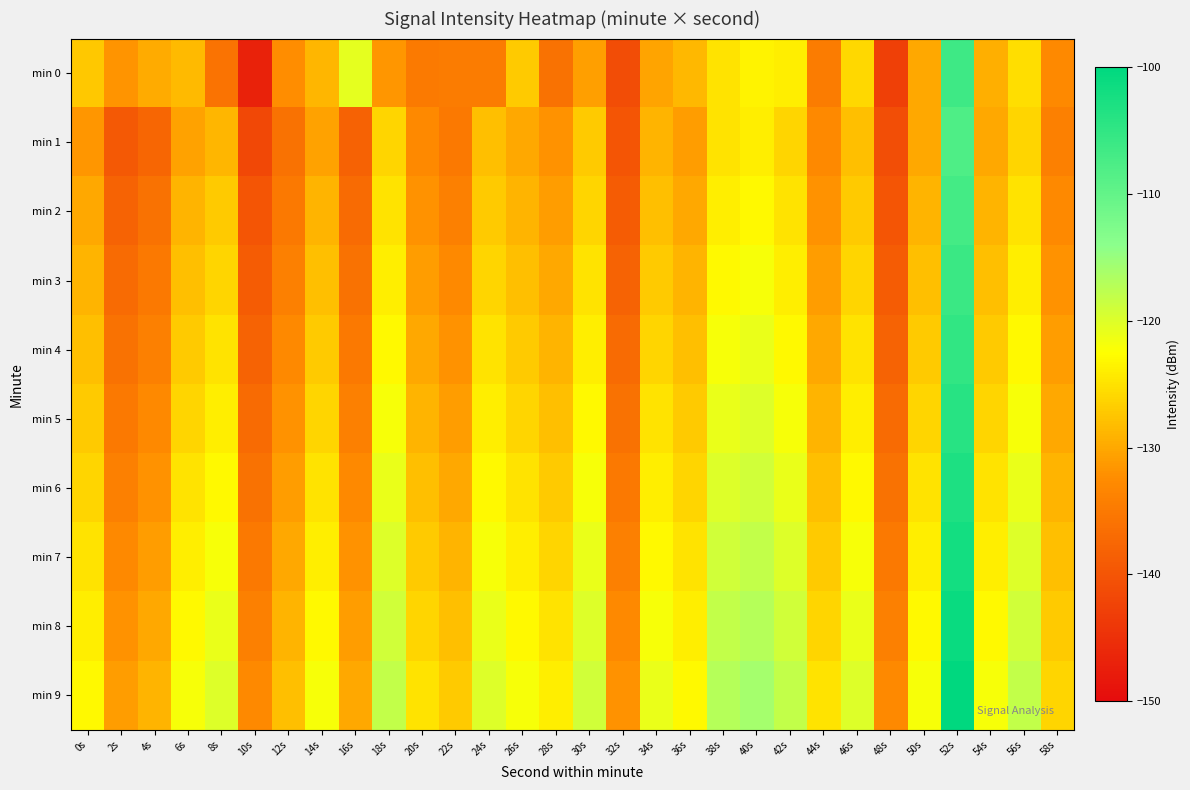

Reading left to right, list all the values displayed in this chart.

min 0: 0s=-127.3	2s=-131.8	4s=-129.7	6s=-128.4	8s=-135.9	10s=-146.9	12s=-132.4	14s=-128.8	16s=-120.7	18s=-131.5	20s=-134.9	22s=-134.6	24s=-134.7	26s=-127.1	28s=-136.0	30s=-130.8	32s=-141.1	34s=-130.3	36s=-128.6	38s=-124.9	40s=-123.5	42s=-123.9	44s=-134.6	46s=-125.9	48s=-143.0	50s=-130.0	52s=-106.3	54s=-129.4	56s=-125.2	58s=-133.0
min 1: 0s=-131.5	2s=-139.4	4s=-137.7	6s=-130.6	8s=-128.7	10s=-141.6	12s=-136.0	14s=-130.6	16s=-138.3	18s=-126.0	20s=-133.0	22s=-135.0	24s=-128.0	26s=-130.0	28s=-132.0	30s=-127.0	32s=-140.0	34s=-129.0	36s=-131.0	38s=-125.0	40s=-124.0	42s=-126.0	44s=-133.0	46s=-128.0	48s=-141.0	50s=-130.0	52s=-108.0	54s=-130.0	56s=-126.0	58s=-134.0
min 2: 0s=-130.0	2s=-138.0	4s=-136.0	6s=-129.0	8s=-127.0	10s=-140.0	12s=-135.0	14s=-129.0	16s=-137.0	18s=-125.0	20s=-132.0	22s=-134.0	24s=-127.0	26s=-129.0	28s=-131.0	30s=-126.0	32s=-139.0	34s=-128.0	36s=-130.0	38s=-124.0	40s=-123.0	42s=-125.0	44s=-132.0	46s=-127.0	48s=-140.0	50s=-129.0	52s=-107.0	54s=-129.0	56s=-125.0	58s=-133.0
min 3: 0s=-129.0	2s=-137.0	4s=-135.0	6s=-128.0	8s=-126.0	10s=-139.0	12s=-134.0	14s=-128.0	16s=-136.0	18s=-124.0	20s=-131.0	22s=-133.0	24s=-126.0	26s=-128.0	28s=-130.0	30s=-125.0	32s=-138.0	34s=-127.0	36s=-129.0	38s=-123.0	40s=-122.0	42s=-124.0	44s=-131.0	46s=-126.0	48s=-139.0	50s=-128.0	52s=-106.0	54s=-128.0	56s=-124.0	58s=-132.0
min 4: 0s=-128.0	2s=-136.0	4s=-134.0	6s=-127.0	8s=-125.0	10s=-138.0	12s=-133.0	14s=-127.0	16s=-135.0	18s=-123.0	20s=-130.0	22s=-132.0	24s=-125.0	26s=-127.0	28s=-129.0	30s=-124.0	32s=-137.0	34s=-126.0	36s=-128.0	38s=-122.0	40s=-121.0	42s=-123.0	44s=-130.0	46s=-125.0	48s=-138.0	50s=-127.0	52s=-105.0	54s=-127.0	56s=-123.0	58s=-131.0
min 5: 0s=-127.0	2s=-135.0	4s=-133.0	6s=-126.0	8s=-124.0	10s=-137.0	12s=-132.0	14s=-126.0	16s=-134.0	18s=-122.0	20s=-129.0	22s=-131.0	24s=-124.0	26s=-126.0	28s=-128.0	30s=-123.0	32s=-136.0	34s=-125.0	36s=-127.0	38s=-121.0	40s=-120.0	42s=-122.0	44s=-129.0	46s=-124.0	48s=-137.0	50s=-126.0	52s=-104.0	54s=-126.0	56s=-122.0	58s=-130.0
min 6: 0s=-126.0	2s=-134.0	4s=-132.0	6s=-125.0	8s=-123.0	10s=-136.0	12s=-131.0	14s=-125.0	16s=-133.0	18s=-121.0	20s=-128.0	22s=-130.0	24s=-123.0	26s=-125.0	28s=-127.0	30s=-122.0	32s=-135.0	34s=-124.0	36s=-126.0	38s=-120.0	40s=-119.0	42s=-121.0	44s=-128.0	46s=-123.0	48s=-136.0	50s=-125.0	52s=-103.0	54s=-125.0	56s=-121.0	58s=-129.0
min 7: 0s=-125.0	2s=-133.0	4s=-131.0	6s=-124.0	8s=-122.0	10s=-135.0	12s=-130.0	14s=-124.0	16s=-132.0	18s=-120.0	20s=-127.0	22s=-129.0	24s=-122.0	26s=-124.0	28s=-126.0	30s=-121.0	32s=-134.0	34s=-123.0	36s=-125.0	38s=-119.0	40s=-118.0	42s=-120.0	44s=-127.0	46s=-122.0	48s=-135.0	50s=-124.0	52s=-102.0	54s=-124.0	56s=-120.0	58s=-128.0
min 8: 0s=-124.0	2s=-132.0	4s=-130.0	6s=-123.0	8s=-121.0	10s=-134.0	12s=-129.0	14s=-123.0	16s=-131.0	18s=-119.0	20s=-126.0	22s=-128.0	24s=-121.0	26s=-123.0	28s=-125.0	30s=-120.0	32s=-133.0	34s=-122.0	36s=-124.0	38s=-118.0	40s=-117.0	42s=-119.0	44s=-126.0	46s=-121.0	48s=-134.0	50s=-123.0	52s=-101.0	54s=-123.0	56s=-119.0	58s=-127.0
min 9: 0s=-123.0	2s=-131.0	4s=-129.0	6s=-122.0	8s=-120.0	10s=-133.0	12s=-128.0	14s=-122.0	16s=-130.0	18s=-118.0	20s=-125.0	22s=-127.0	24s=-120.0	26s=-122.0	28s=-124.0	30s=-119.0	32s=-132.0	34s=-121.0	36s=-123.0	38s=-117.0	40s=-116.0	42s=-118.0	44s=-125.0	46s=-120.0	48s=-133.0	50s=-122.0	52s=-100.0	54s=-122.0	56s=-118.0	58s=-126.0